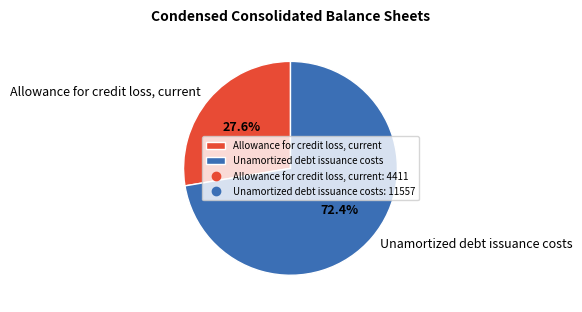

What percentage do Unamortized debt issuance costs and Allowance for credit loss, current together represent?

100.0%